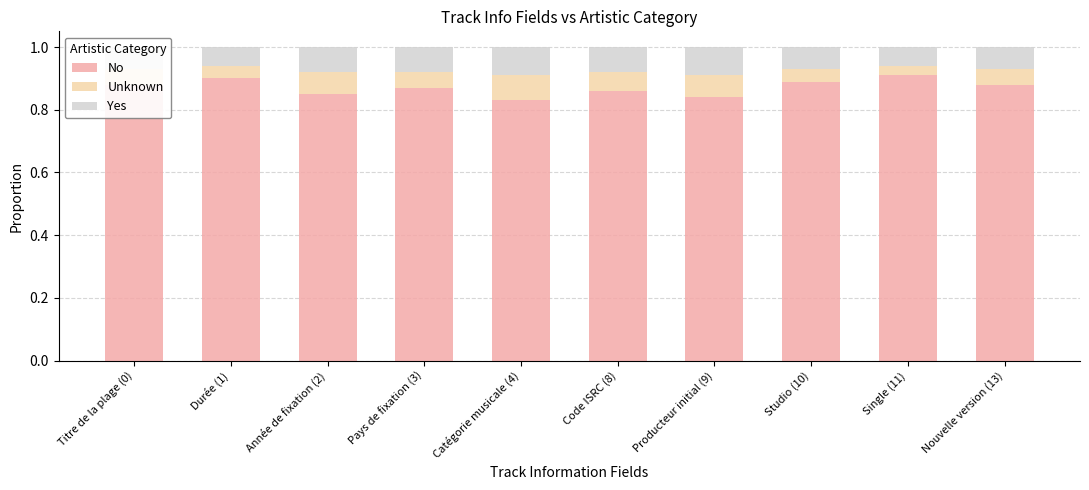

What is the sum of all No values?

8.7